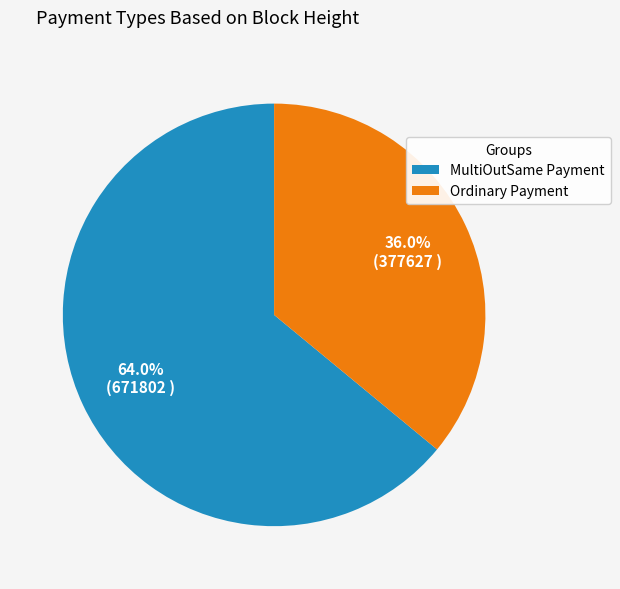

To the nearest percent, what is the difference between the largest and smallest slice percentages?

28%